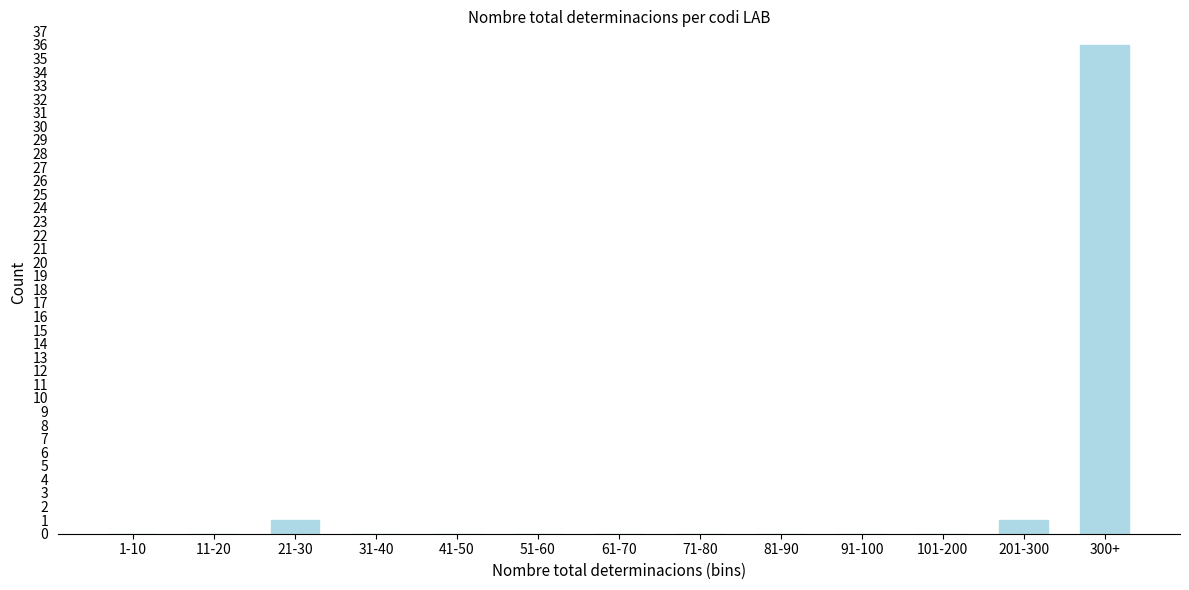

Reading left to right, list all the values displayed in this chart.

1-10=0	11-20=0	21-30=1	31-40=0	41-50=0	51-60=0	61-70=0	71-80=0	81-90=0	91-100=0	101-200=0	201-300=1	300+=36